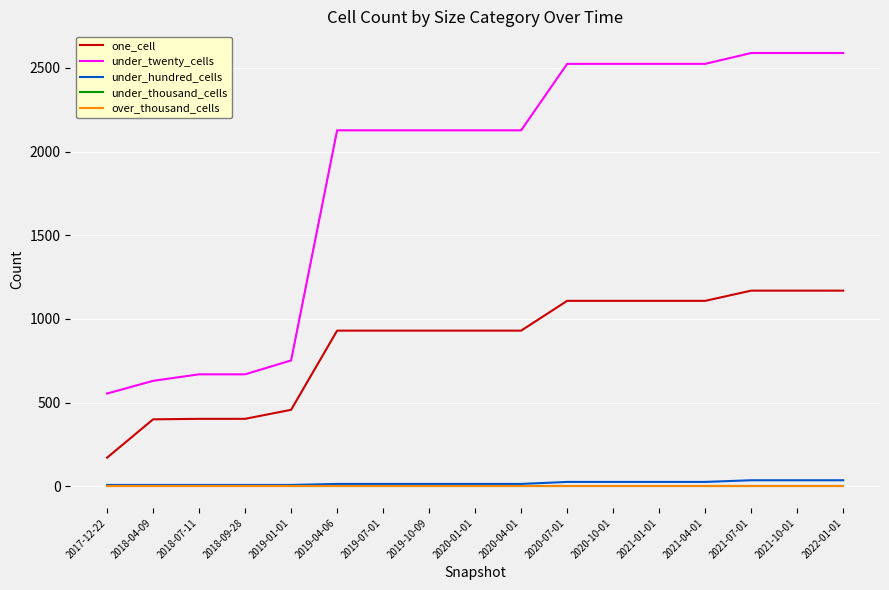

Reading left to right, transcribe all the data shown in this chart.

one_cell: 2017-12-22=171	2018-04-09=400	2018-07-11=403	2018-09-28=403	2019-01-01=457	2019-04-06=930	2019-07-01=930	2019-10-09=930	2020-01-01=930	2020-04-01=930	2020-07-01=1108	2020-10-01=1108	2021-01-01=1108	2021-04-01=1108	2021-07-01=1169	2021-10-01=1169	2022-01-01=1169
under_twenty_cells: 2017-12-22=554	2018-04-09=630	2018-07-11=669	2018-09-28=669	2019-01-01=752	2019-04-06=2127	2019-07-01=2127	2019-10-09=2127	2020-01-01=2127	2020-04-01=2127	2020-07-01=2524	2020-10-01=2524	2021-01-01=2524	2021-04-01=2524	2021-07-01=2589	2021-10-01=2589	2022-01-01=2589
under_hundred_cells: 2017-12-22=8	2018-04-09=8	2018-07-11=8	2018-09-28=8	2019-01-01=8	2019-04-06=14	2019-07-01=14	2019-10-09=14	2020-01-01=14	2020-04-01=14	2020-07-01=26	2020-10-01=26	2021-01-01=26	2021-04-01=26	2021-07-01=36	2021-10-01=36	2022-01-01=36
under_thousand_cells: 2017-12-22=0	2018-04-09=0	2018-07-11=0	2018-09-28=0	2019-01-01=0	2019-04-06=0	2019-07-01=0	2019-10-09=0	2020-01-01=0	2020-04-01=0	2020-07-01=0	2020-10-01=0	2021-01-01=0	2021-04-01=0	2021-07-01=0	2021-10-01=0	2022-01-01=0
over_thousand_cells: 2017-12-22=0	2018-04-09=0	2018-07-11=0	2018-09-28=0	2019-01-01=0	2019-04-06=0	2019-07-01=0	2019-10-09=0	2020-01-01=0	2020-04-01=0	2020-07-01=0	2020-10-01=0	2021-01-01=0	2021-04-01=0	2021-07-01=0	2021-10-01=0	2022-01-01=0